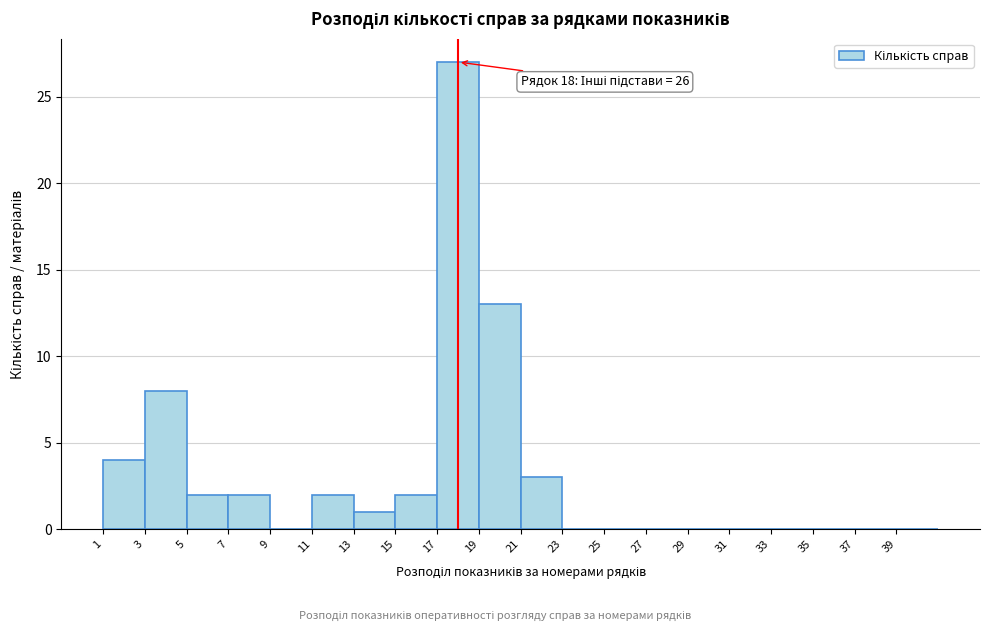

Which range on the x-axis has the tallest bar?

17 to 19